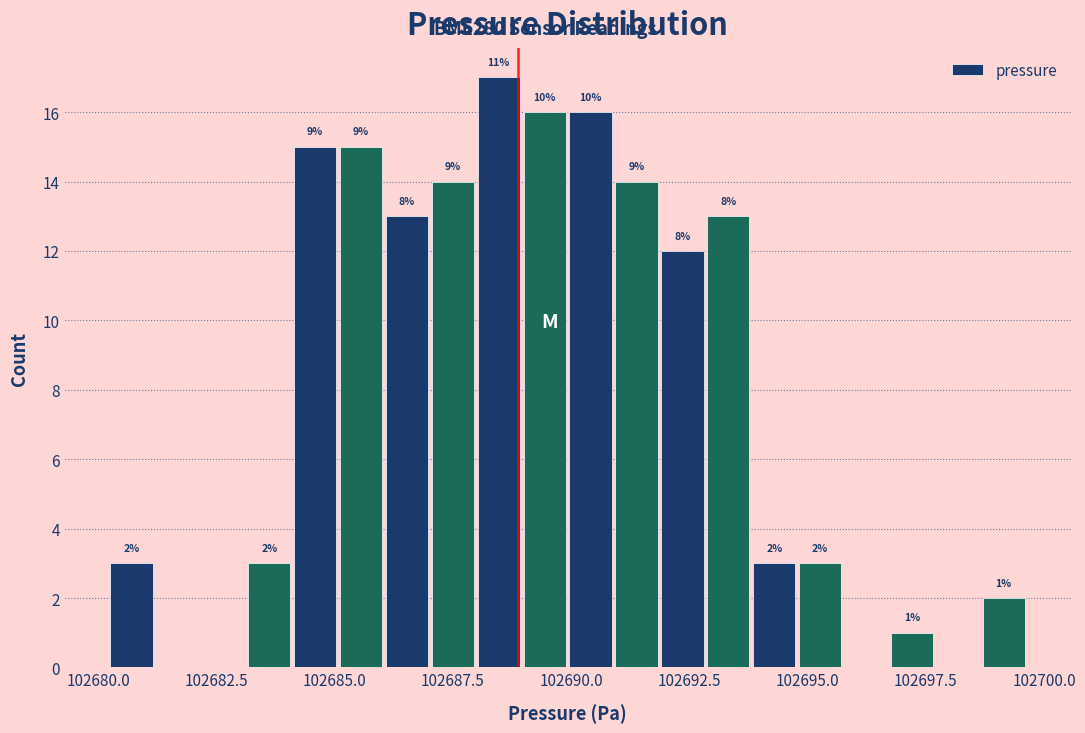

Around what value on the x-axis is the tallest bar? Give the approximate position of its centre, as read against the axis.

102688.5